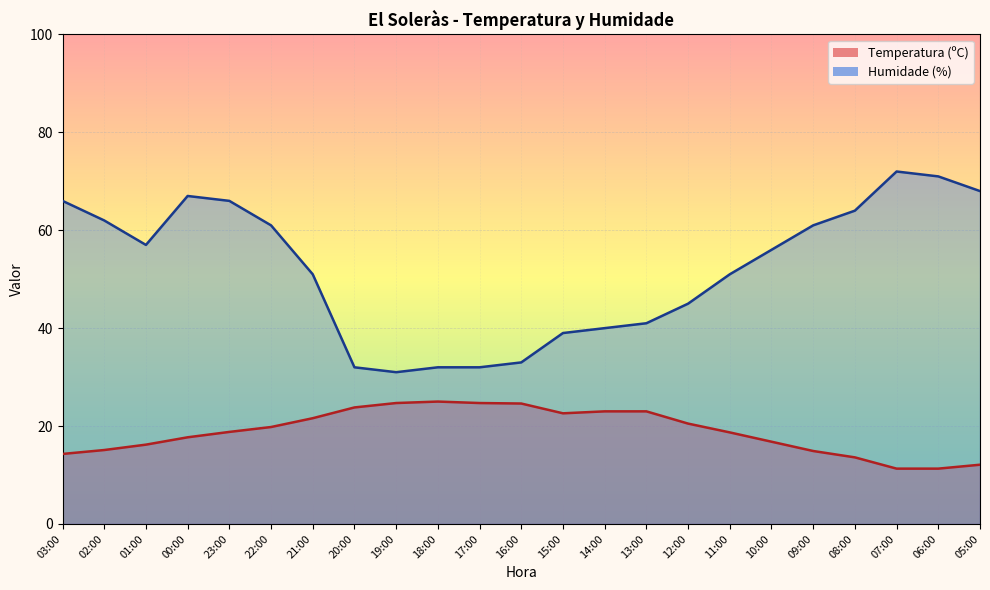

Is it true that Humidade (%) equals 119.9 at 07:00?

False